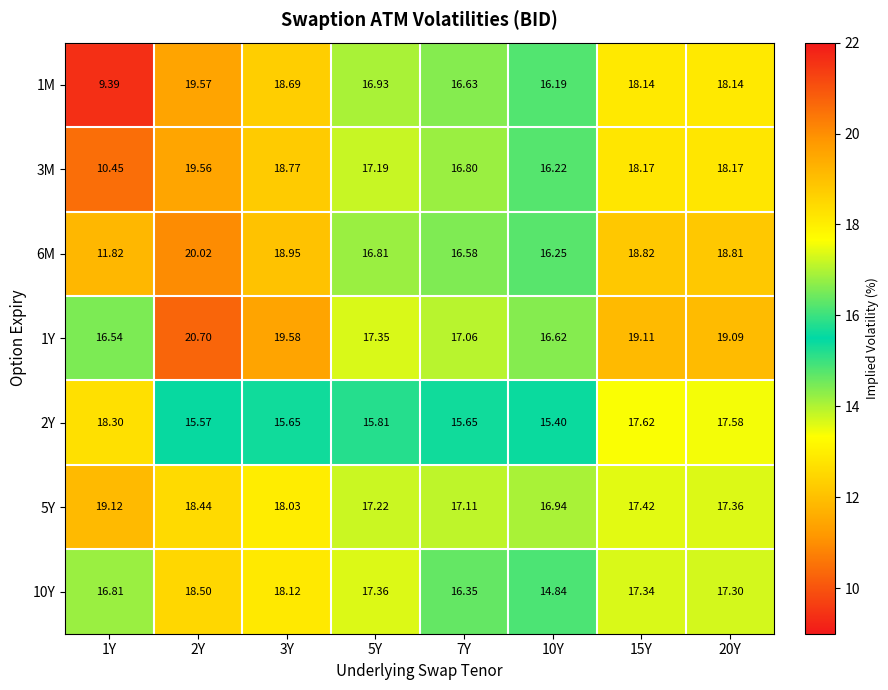

How many data points does each series have?

8